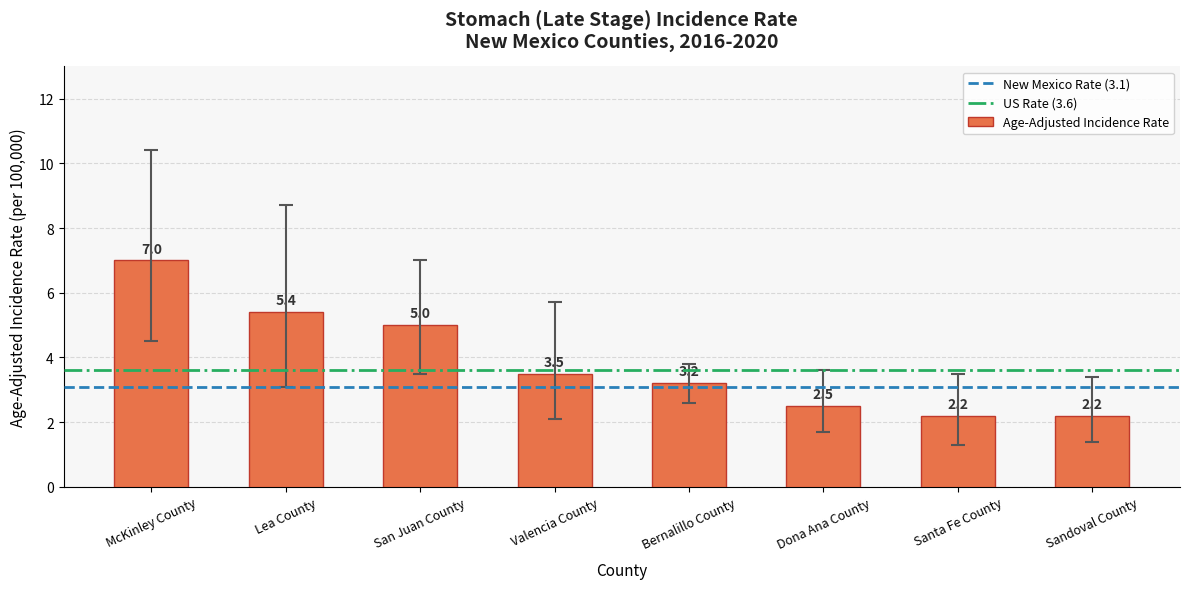

Is it true that the value at Santa Fe County is 1.2?

False